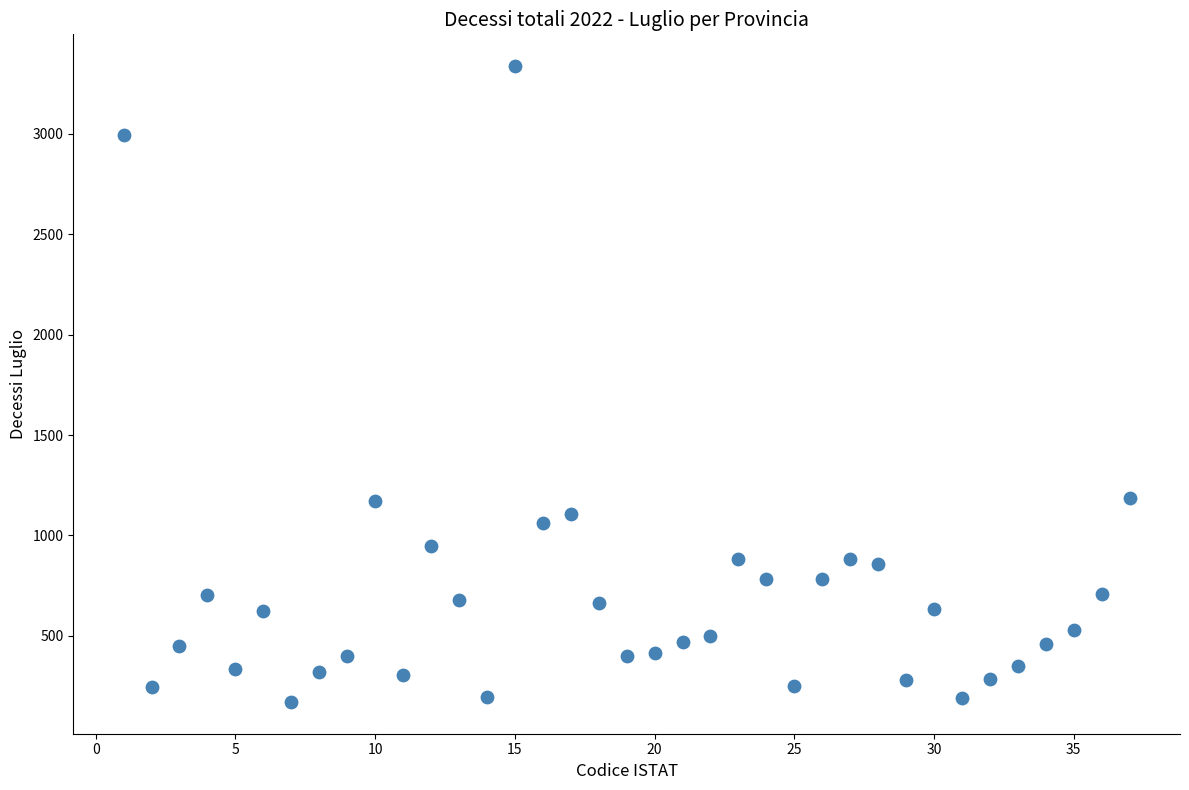

What is the range of Y values (max minus min)?

3168